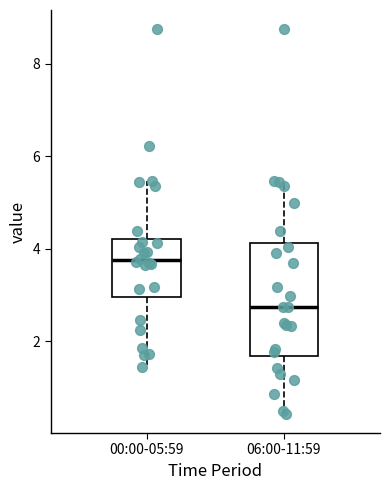

Which box is the tallest, from its lower edge to its upper edge?

06:00-11:59